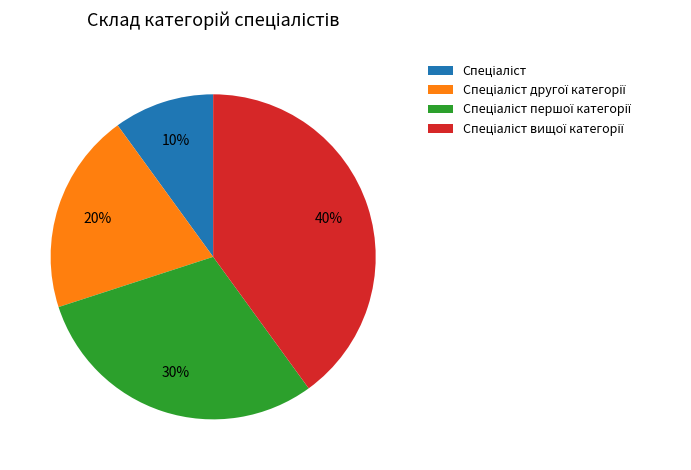

Is there a majority slice in this chart?

No